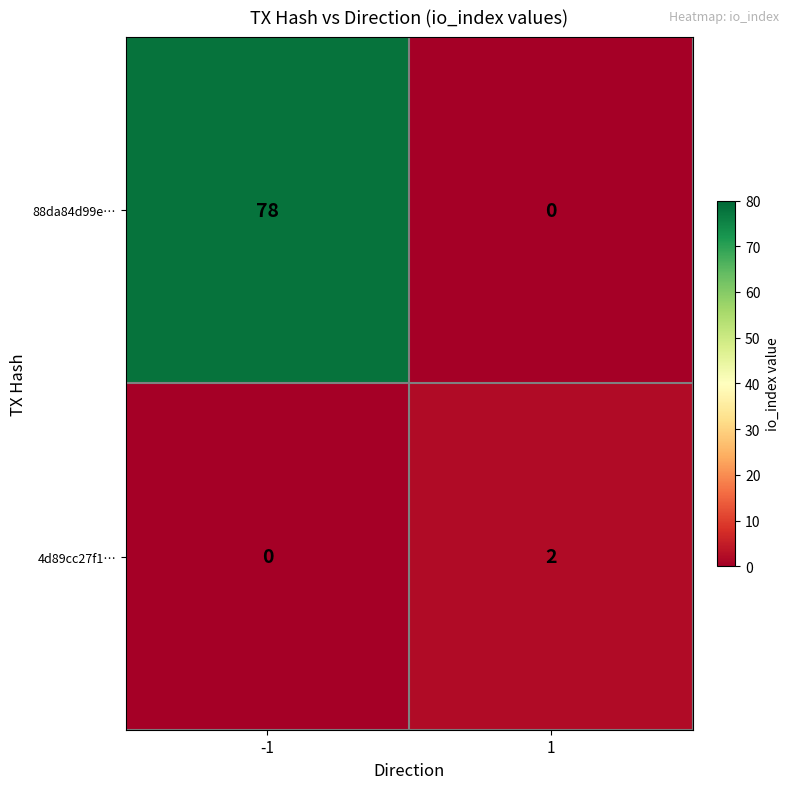

Rank the series by their average value, from highest to lowest.

88da84d99e…, 4d89cc27f1…